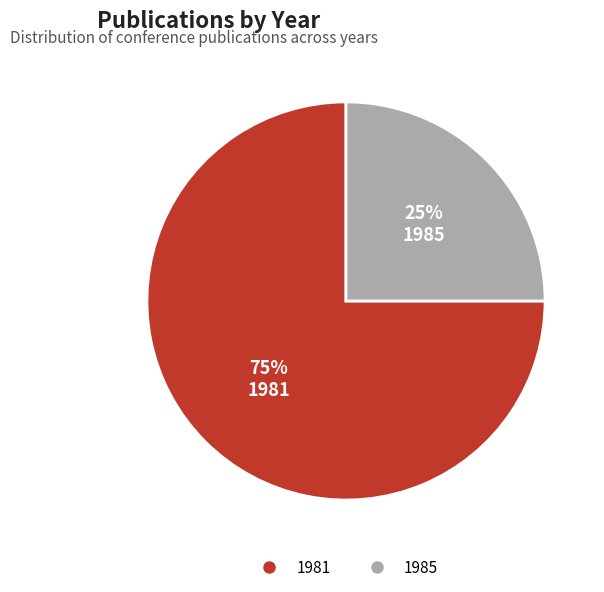

To the nearest percent, what is the difference between the largest and smallest slice percentages?

50%